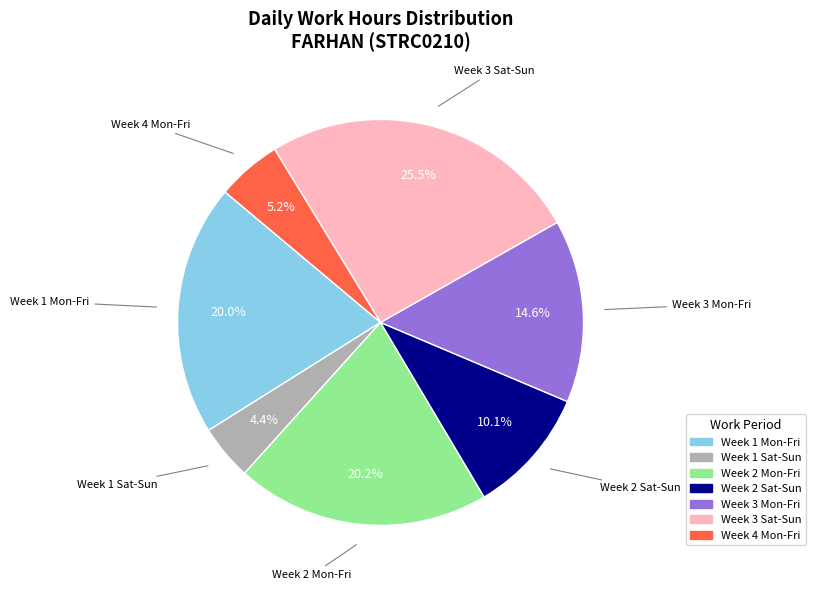

Is there a majority slice in this chart?

No